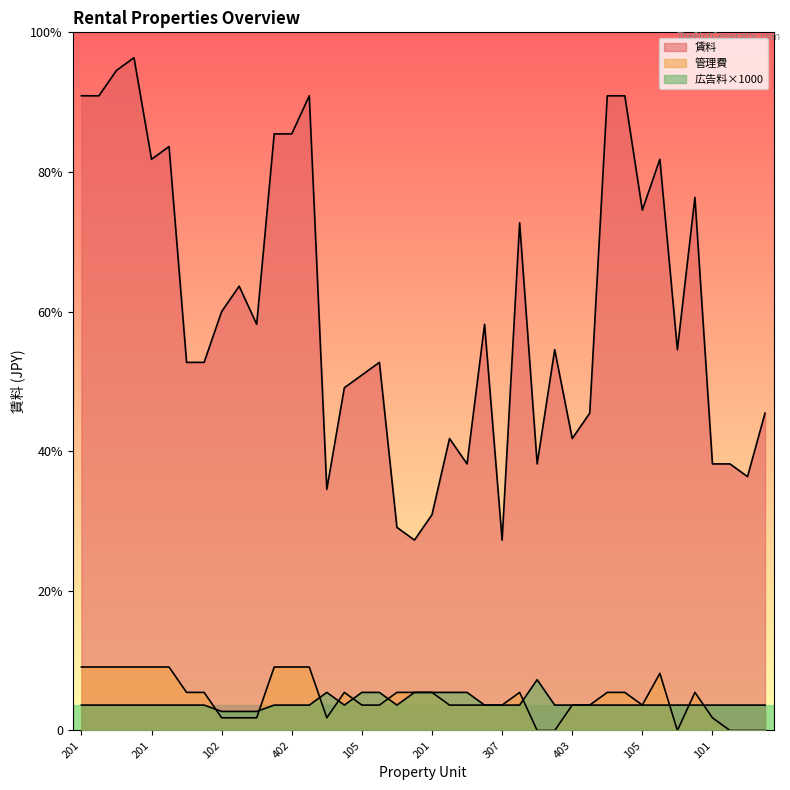

Is the value of 管理費 at 405 greater than the value of 広告料 at 206?

No